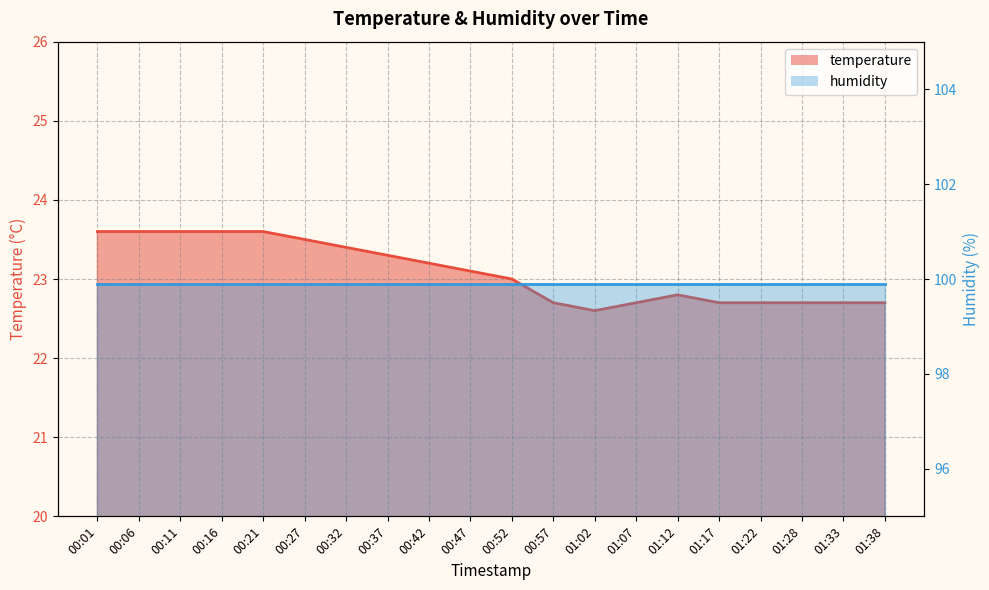

Reading right to left, transcribe all the data shown in this chart.

01:38=22.7	01:33=22.7	01:28=22.7	01:22=22.7	01:17=22.7	01:12=22.8	01:07=22.7	01:02=22.6	00:57=22.7	00:52=23.0	00:47=23.1	00:42=23.2	00:37=23.3	00:32=23.4	00:27=23.5	00:21=23.6	00:16=23.6	00:11=23.6	00:06=23.6	00:01=23.6